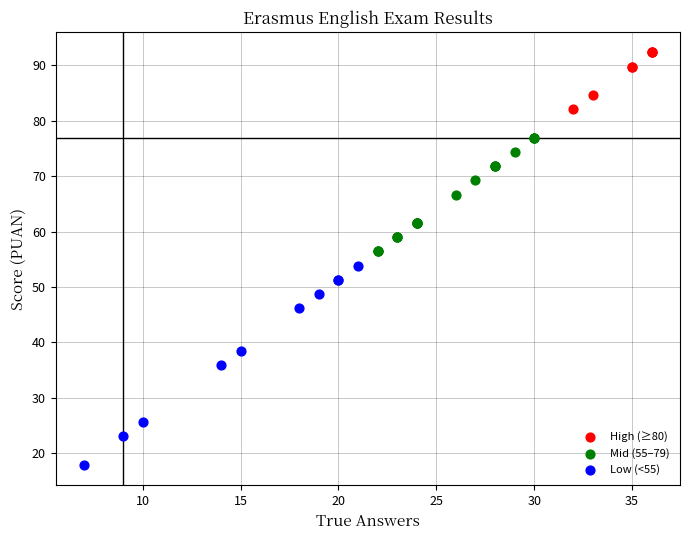

Which series has the largest Y range (max minus min)?

Low (<55)